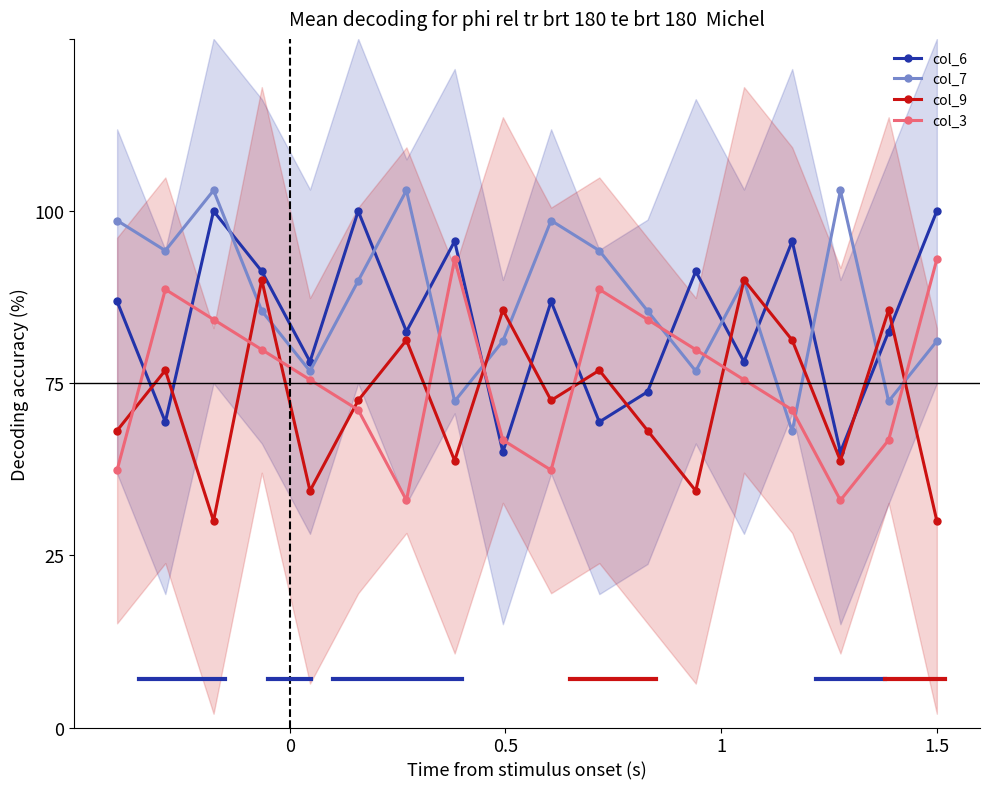

Which series has the widest spread of values?

col_6